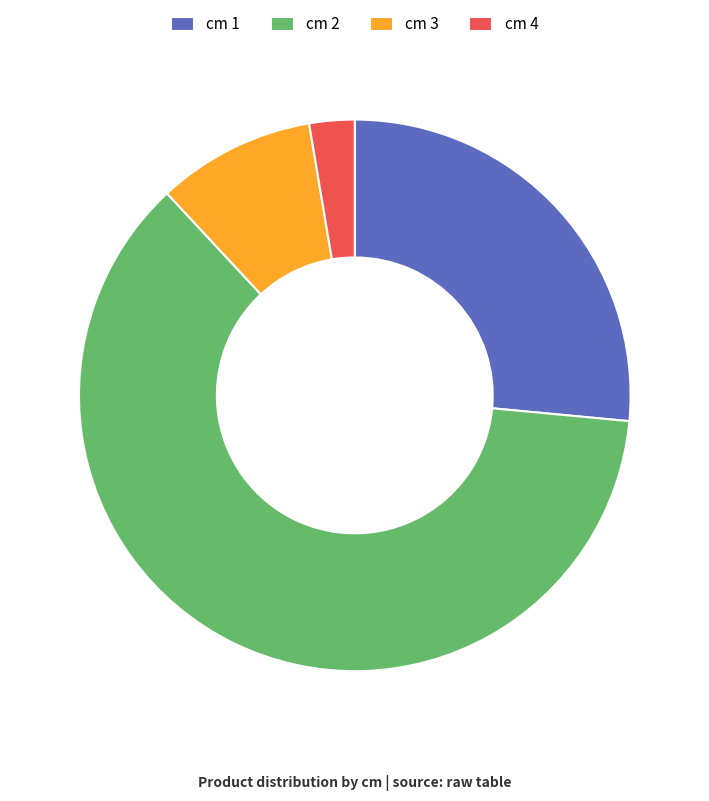

Is it true that cm 2 is 62% of the pie?

True